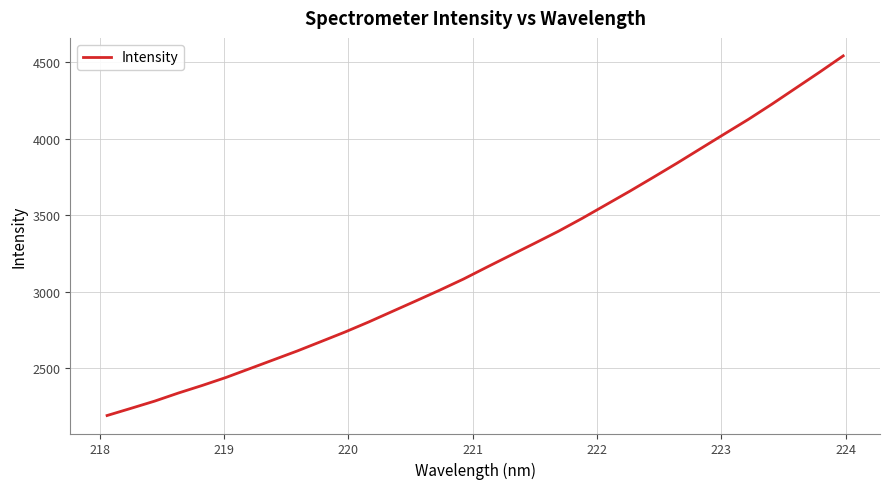

What is the greatest value displayed?

4543.1